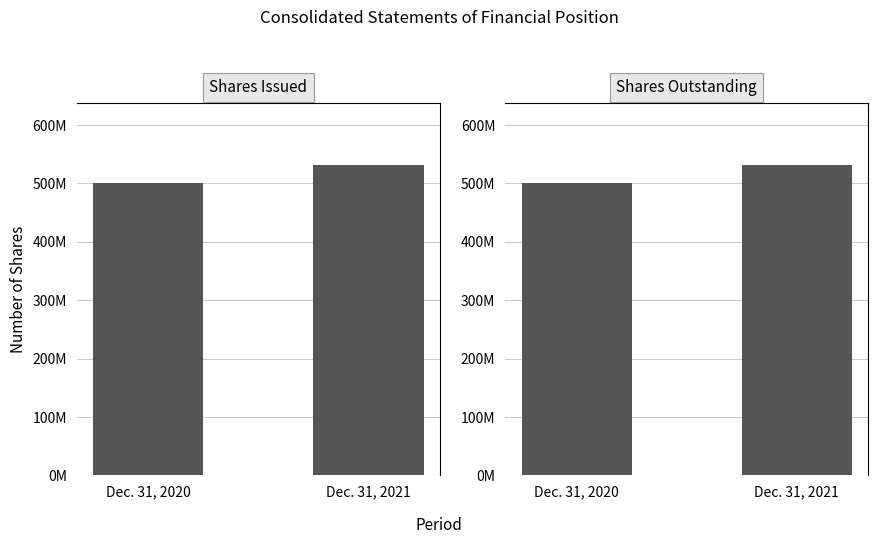

Reading left to right, what are all the values shown in this chart?

Shares Issued: Dec. 31, 2020=500000000	Dec. 31, 2021=531846000
Shares Outstanding: Dec. 31, 2020=500000000	Dec. 31, 2021=531846000